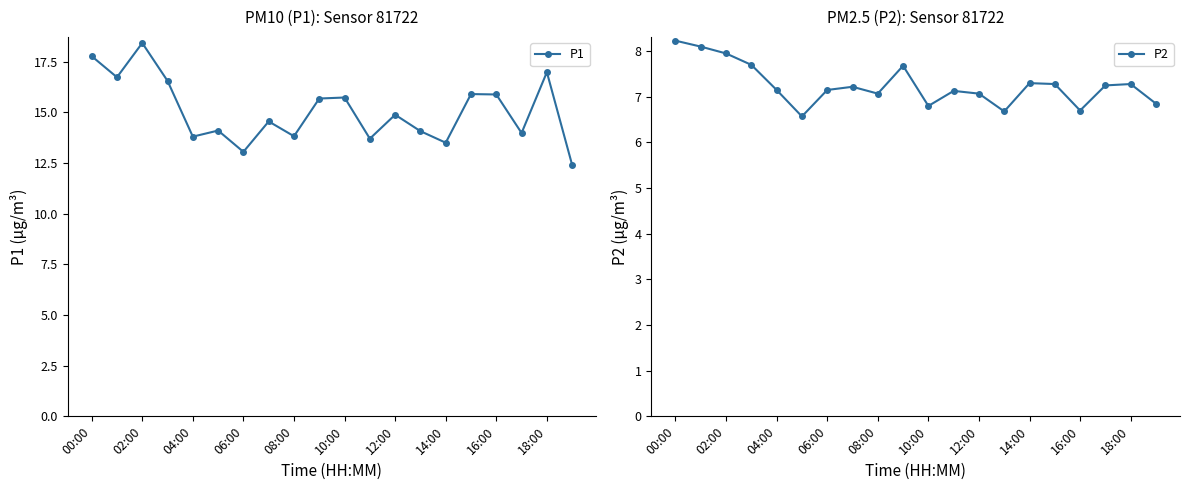

True or false: P1 and P2 cross at least once.

False